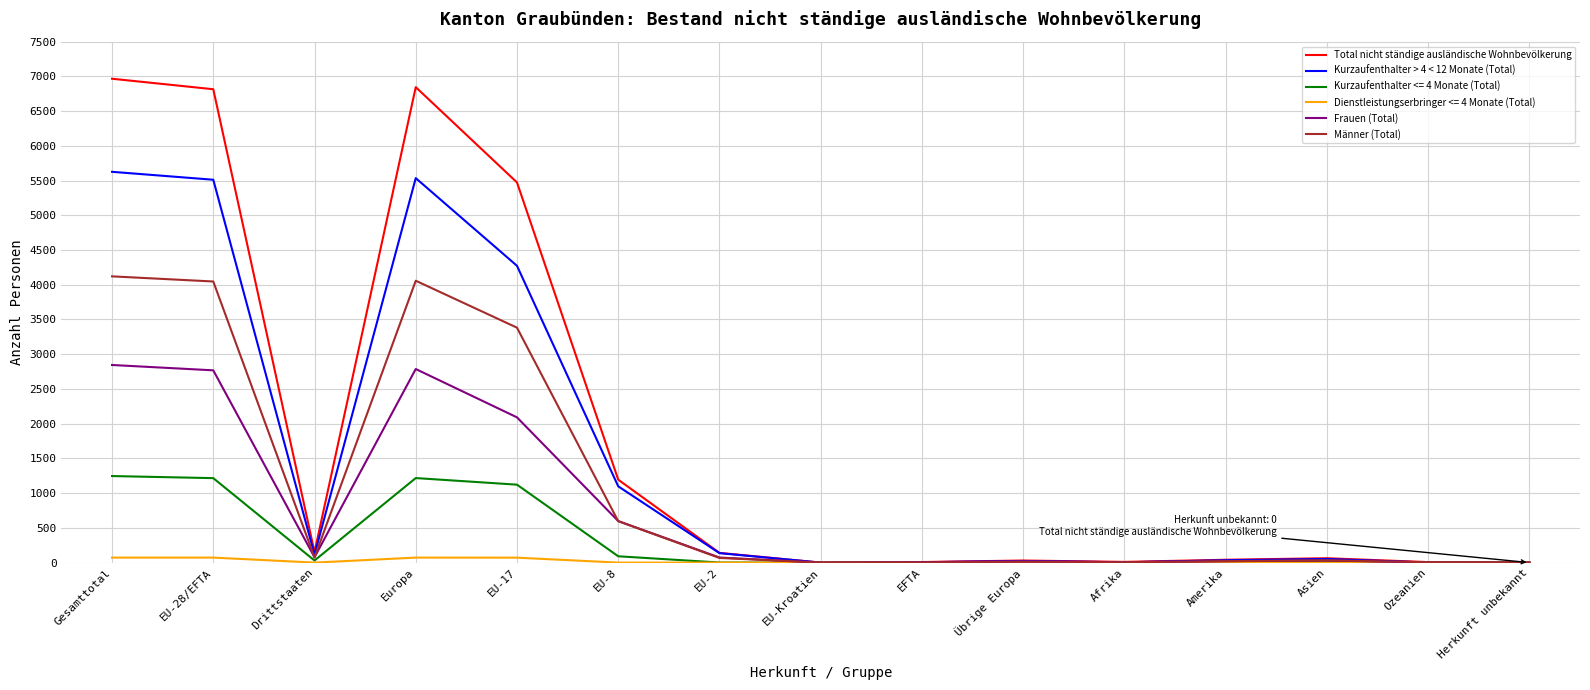

At which category does Kurzaufenthalter > 4 < 12 Monate (Total) reach its first local valley?

Drittstaaten